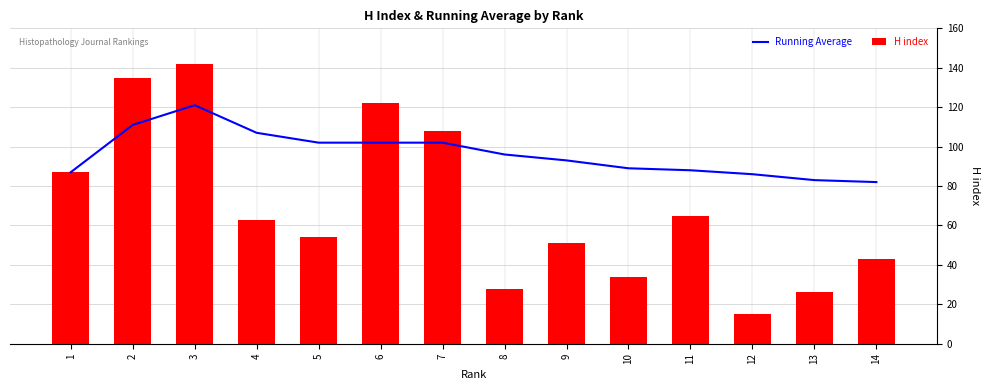

What are all the series names shown in the legend?

Running Average, H index